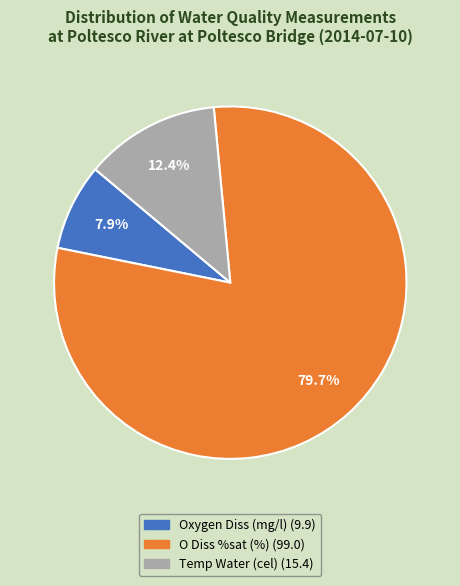

Which category has the smallest portion of the pie?

Oxygen Diss (mg/l)